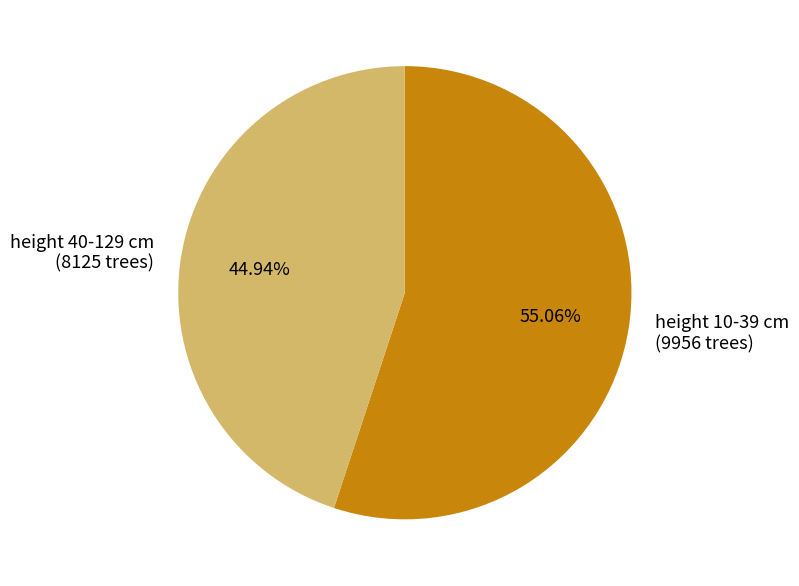

Rank the categories by value from highest to lowest.

height 10-39 cm (9956 trees), height 40-129 cm (8125 trees)